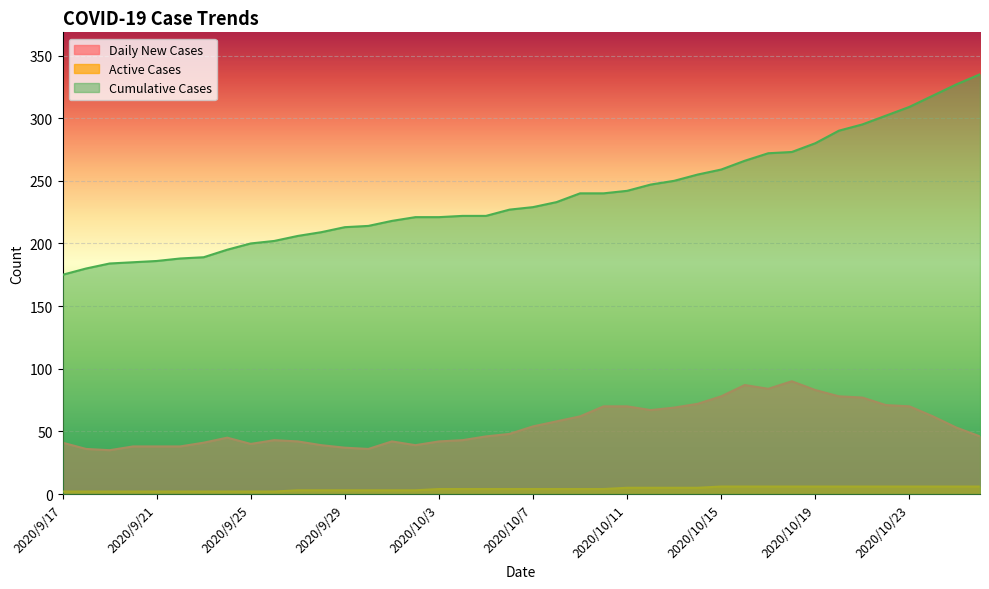

True or false: Daily New Cases has a value of 81 at 2020/10/24.

False